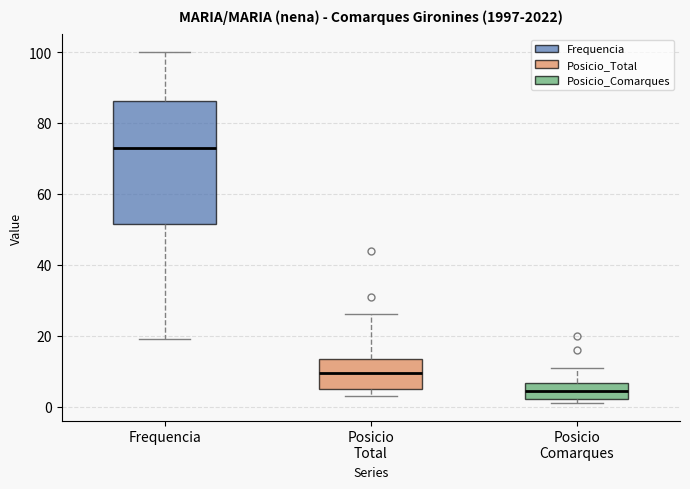

Which box's median line is the highest?

Frequencia